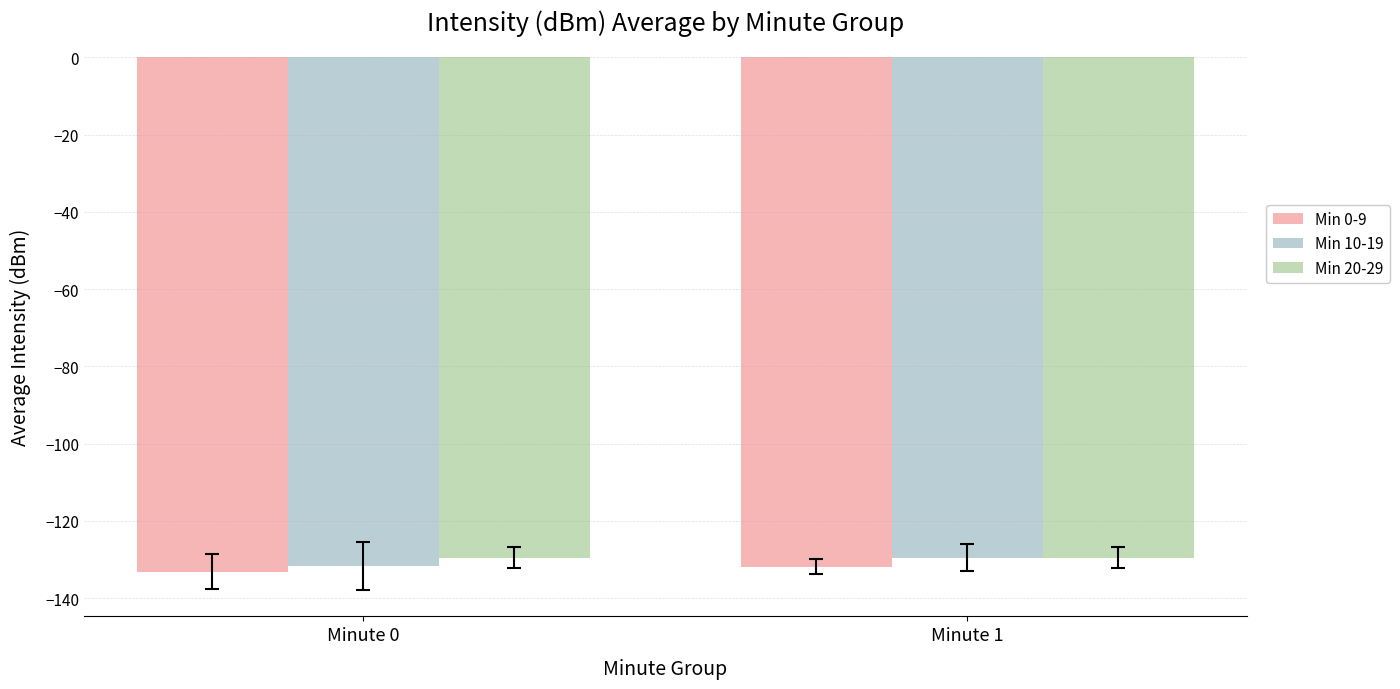

What is the difference between the maximum and minimum values in the Min 10-19 series?

2.2